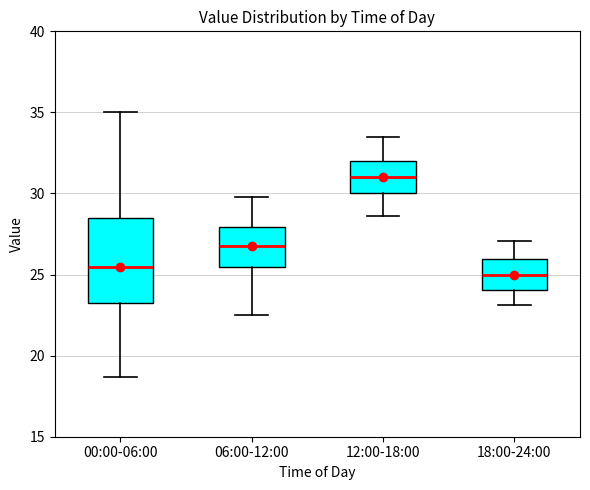

Comparing the boxes themselves (not the whiskers), which one is the tallest?

00:00-06:00